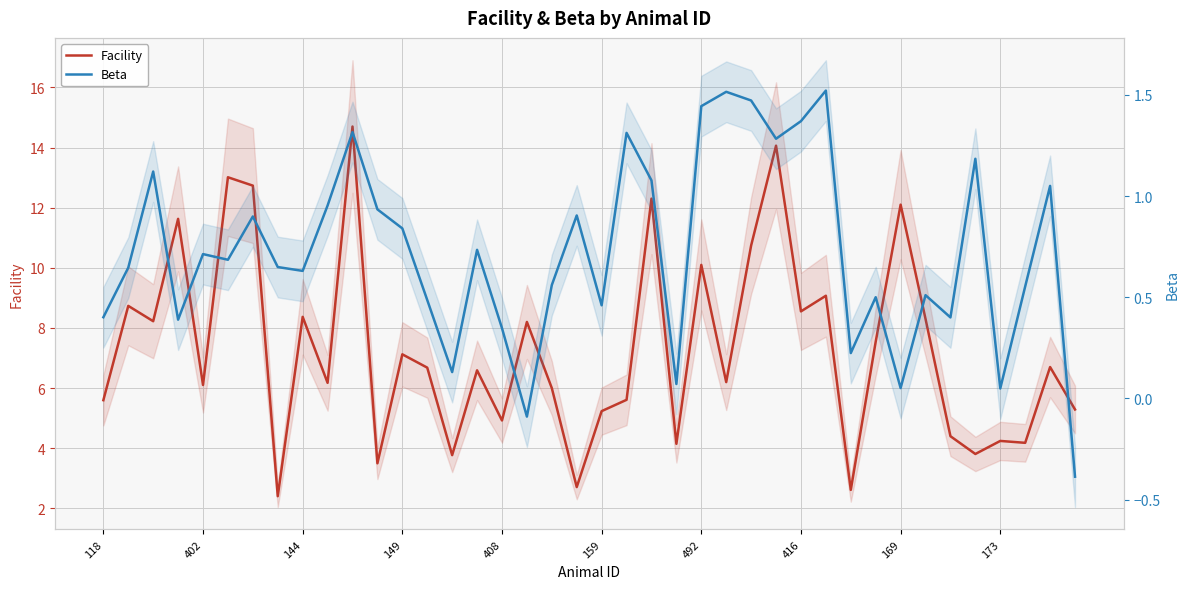

Reading left to right, list all the values displayed in this chart.

Facility: 5.6	8.7	8.2	11.6	6.1	13.0	12.7	2.4	8.4	6.2	14.7	3.5	7.1	6.7	3.8	6.6	4.9	8.2	6.0	2.7	5.2	5.6	12.3	4.1	10.1	6.2	10.7	14.1	8.6	9.1	2.6	7.5	12.1	8.3	4.4	3.8	4.2	4.2	6.7	5.3
Beta: 0.4	0.6	1.1	0.4	0.7	0.7	0.9	0.6	0.6	1.0	1.3	0.9	0.8	0.5	0.1	0.7	0.3	-0.1	0.6	0.9	0.5	1.3	1.1	0.1	1.4	1.5	1.5	1.3	1.4	1.5	0.2	0.5	0.1	0.5	0.4	1.2	0.0	0.6	1.1	-0.4